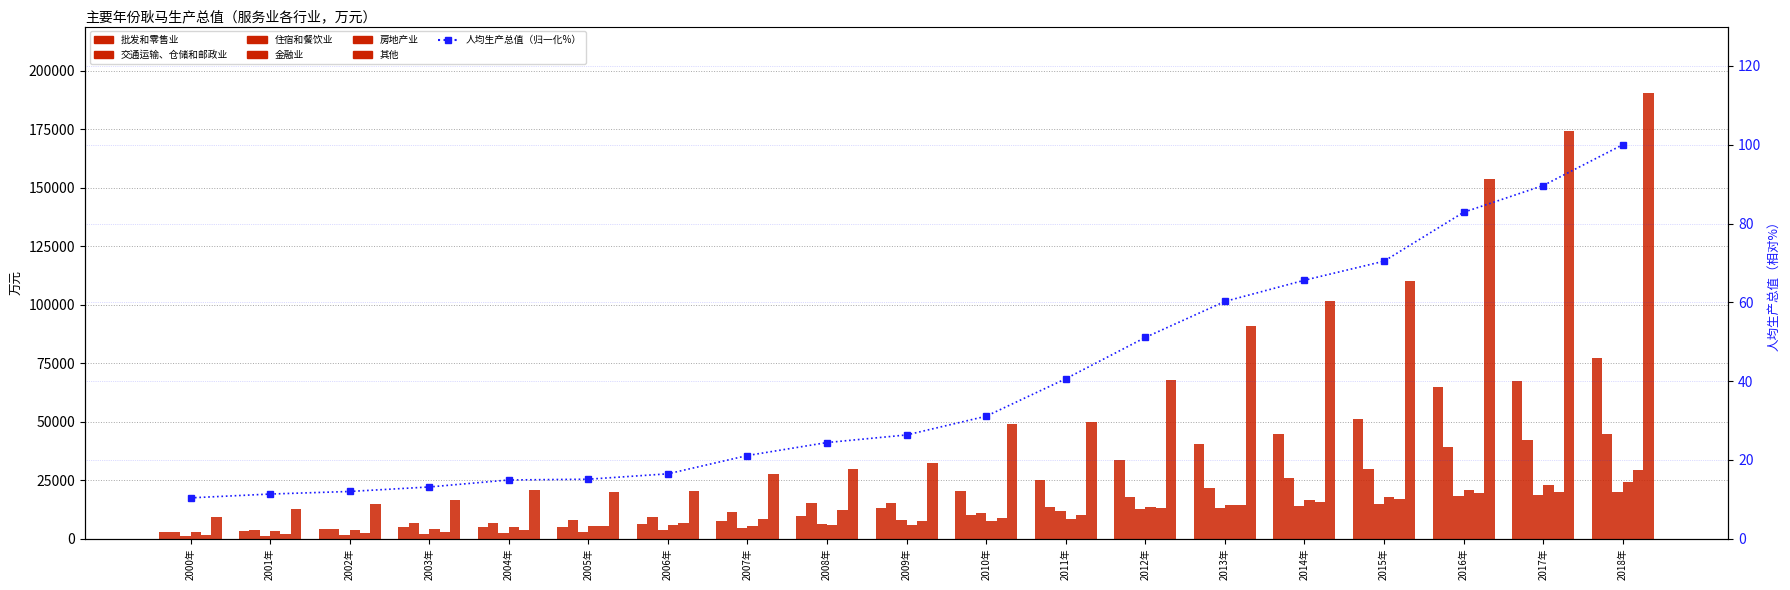

What is the label of the 15th bar from the left?

2014年